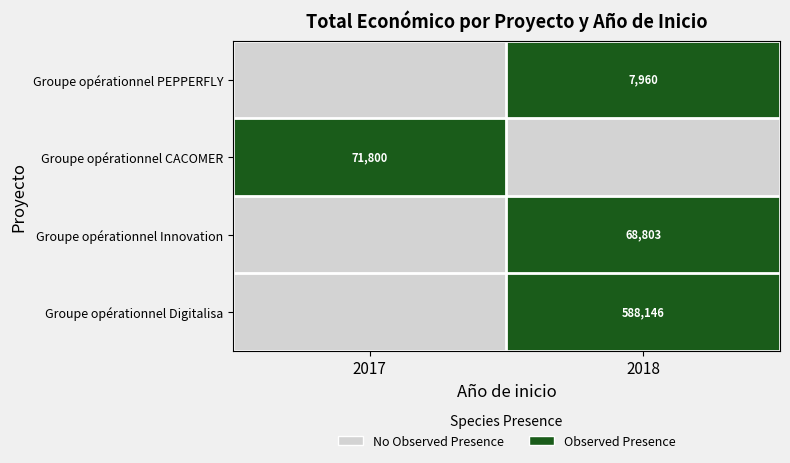

Is it true that Groupe opérationnel CACOMER equals 71800 at 2017?

True